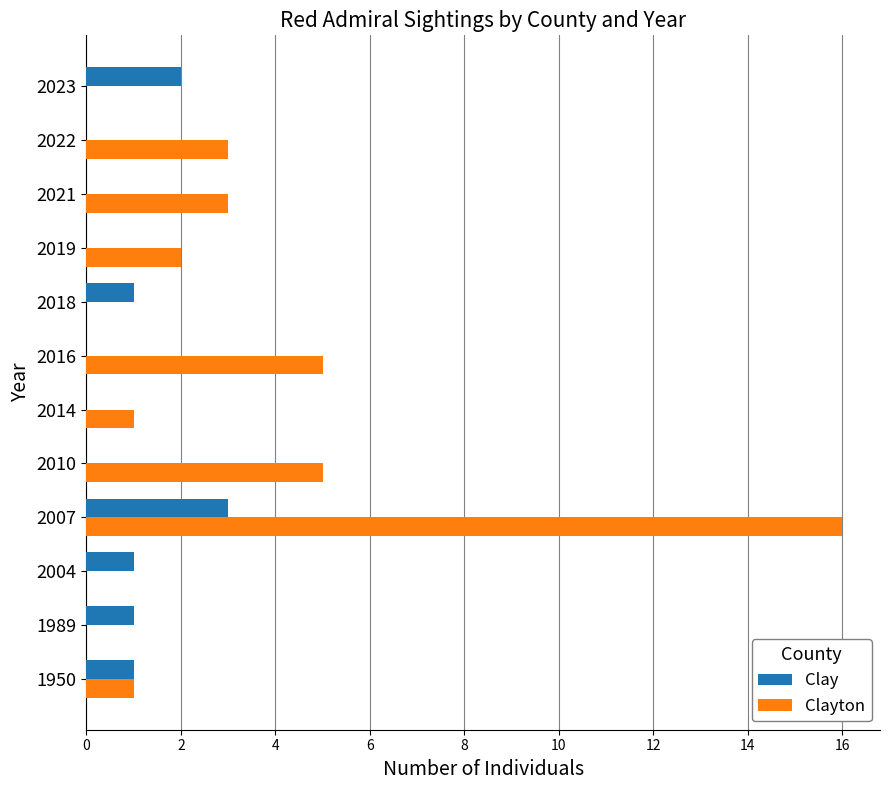

Which series changed the most between 2010 and 2014?

Clayton